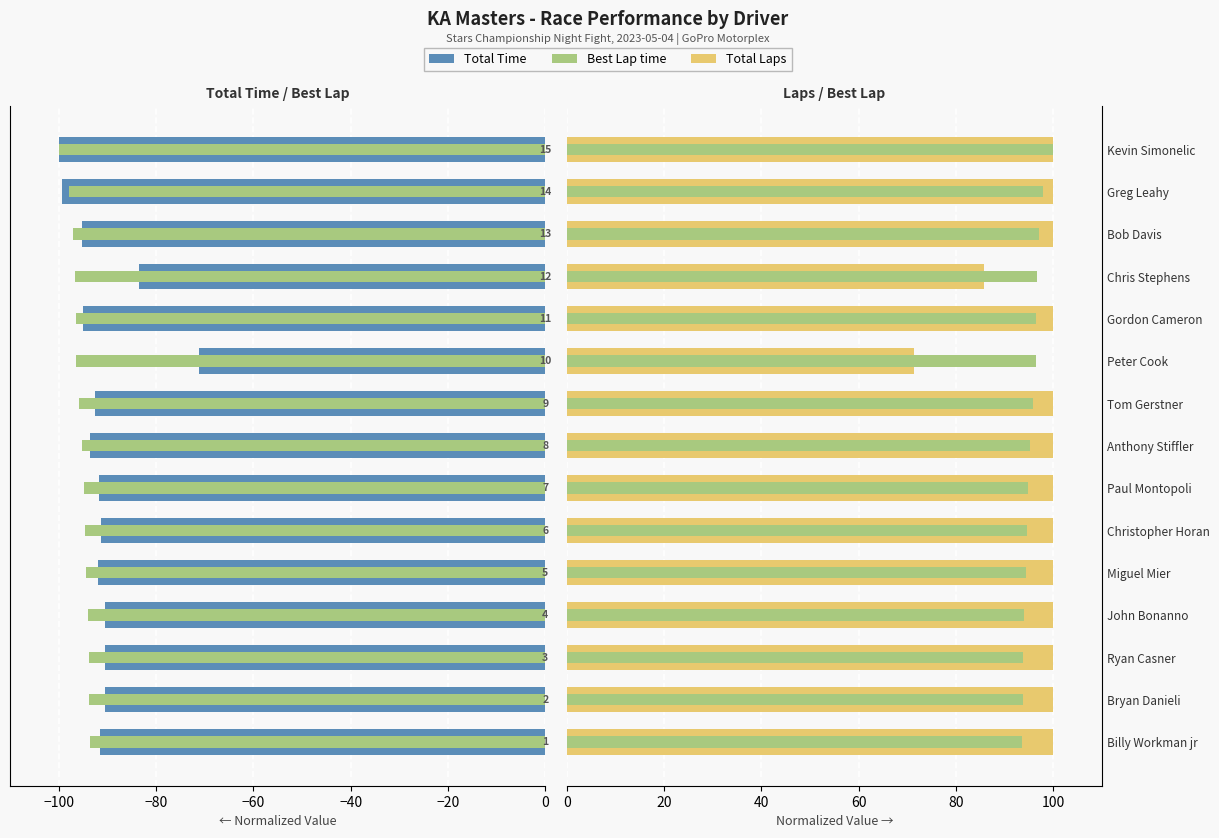

What is the minimum value shown in the chart?

-100.0